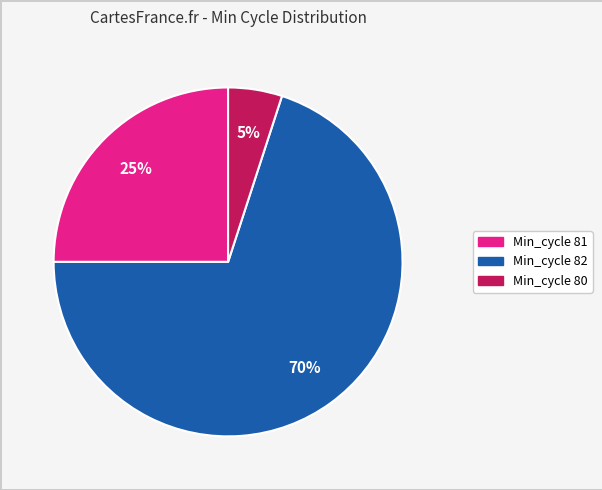

To the nearest percent, what portion does Min_cycle 81 represent?

25%